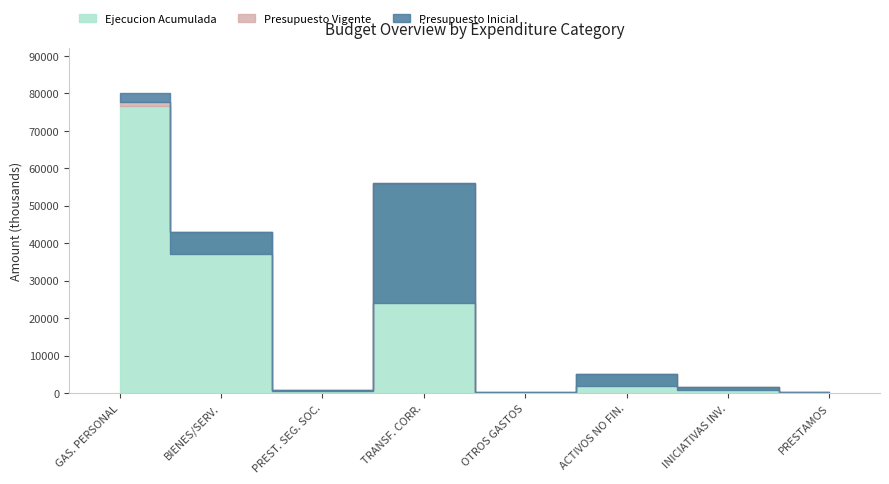

True or false: Ejecucion Acumulada and Presupuesto Vigente intersect in this chart.

False